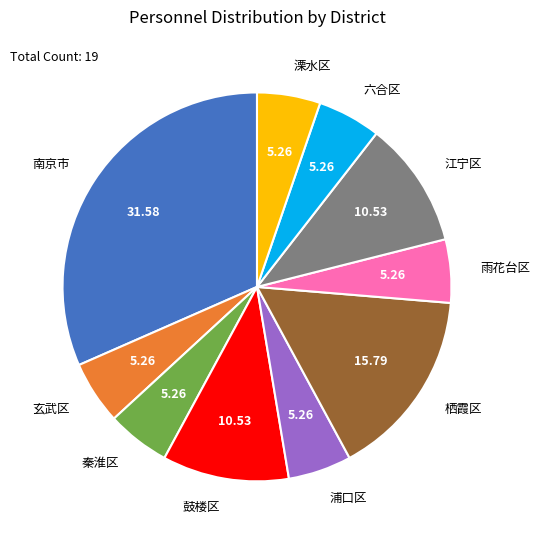

What is the ratio of the value at 秦淮区 to the value at 玄武区?

1.0